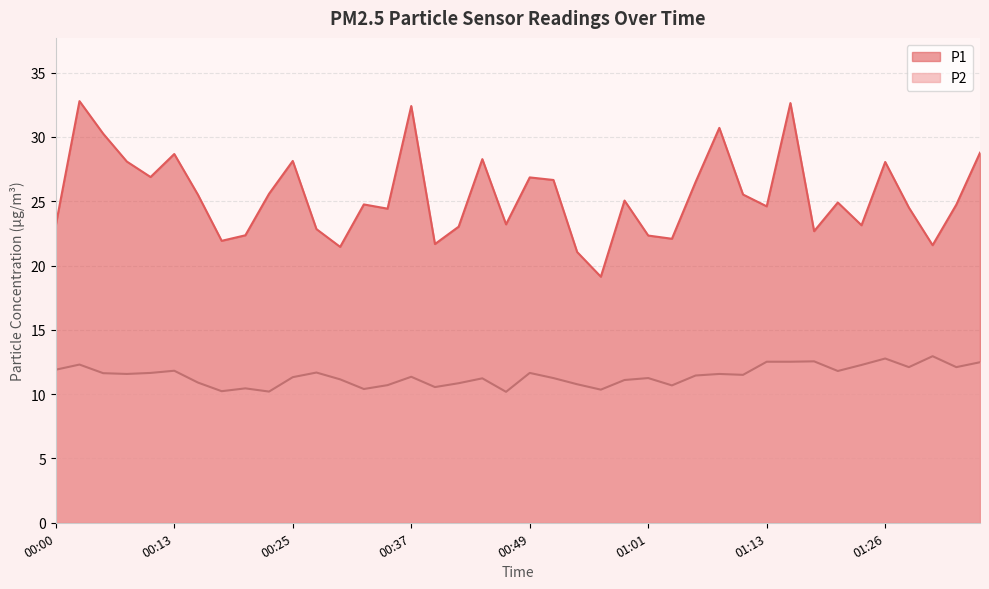

True or false: P1 and P2 intersect in this chart.

False